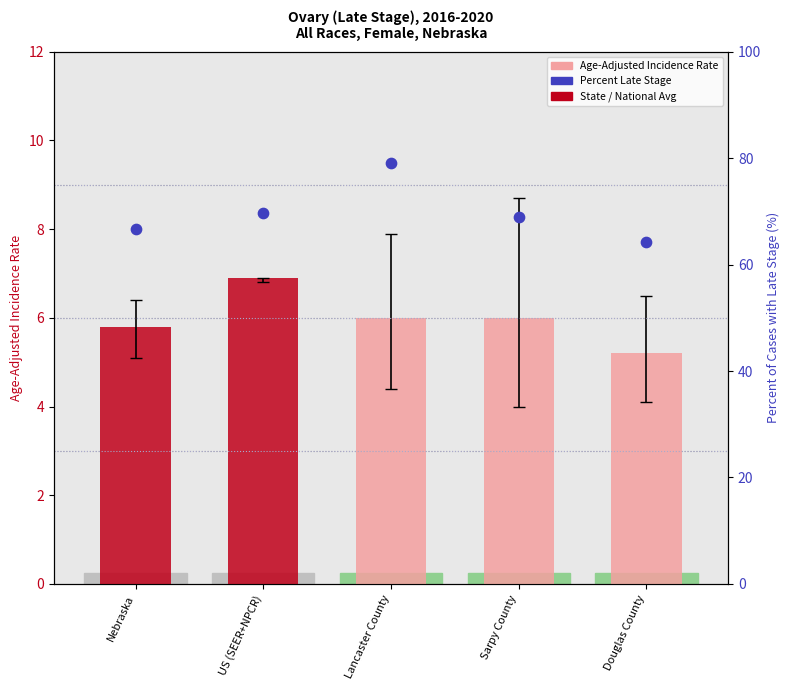

At which category is the sum across all series the highest?

Lancaster County